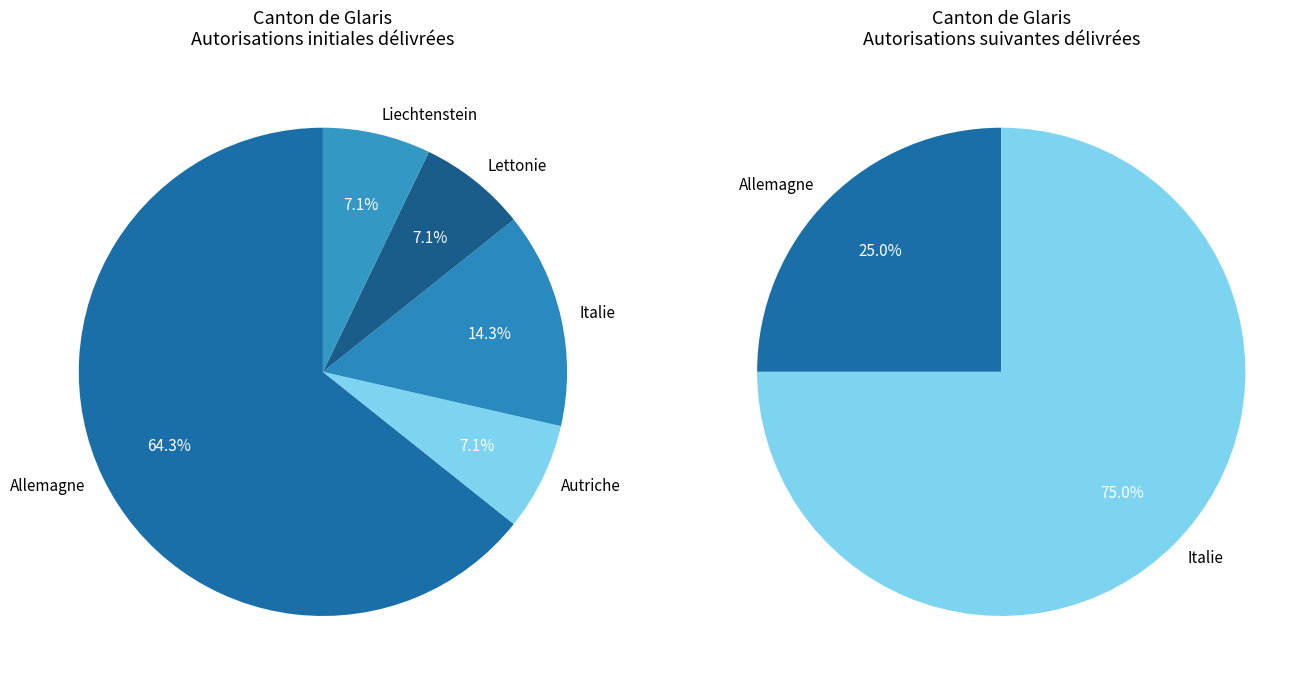

To the nearest percent, what is the difference between the Lettonie and Italie slice percentages?

7%